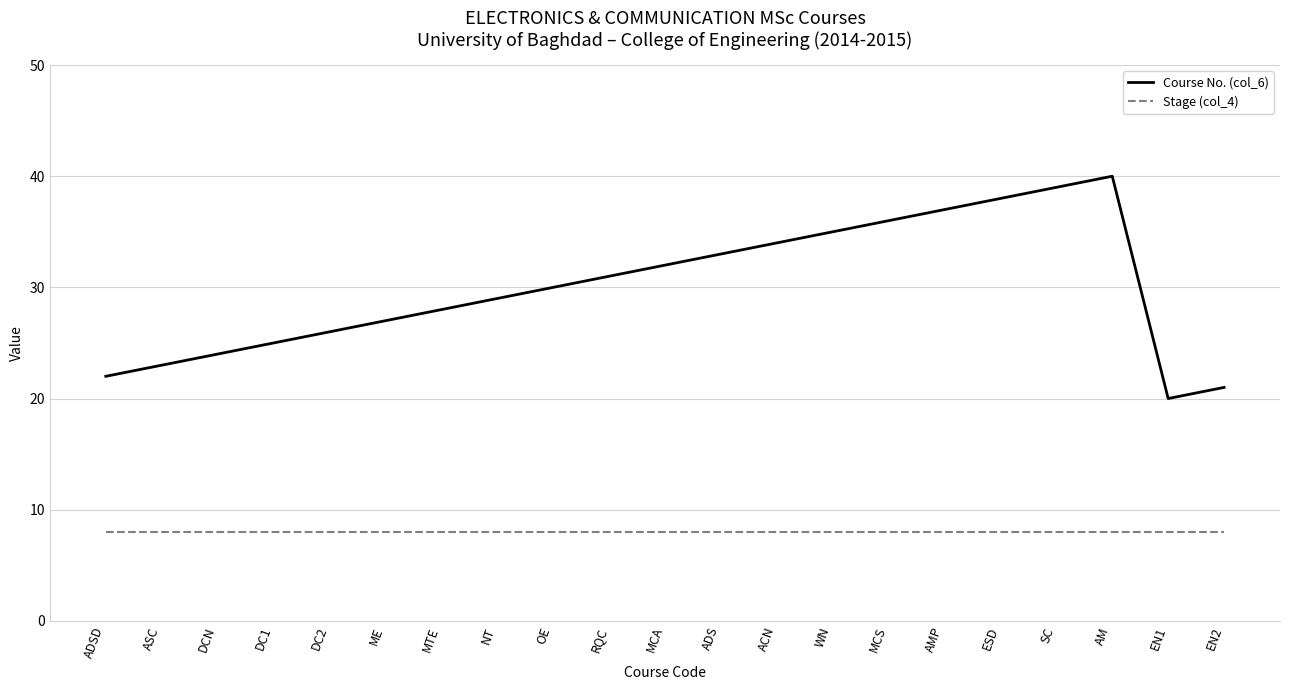

True or false: Course No. (col_6) and Stage (col_4) intersect in this chart.

False